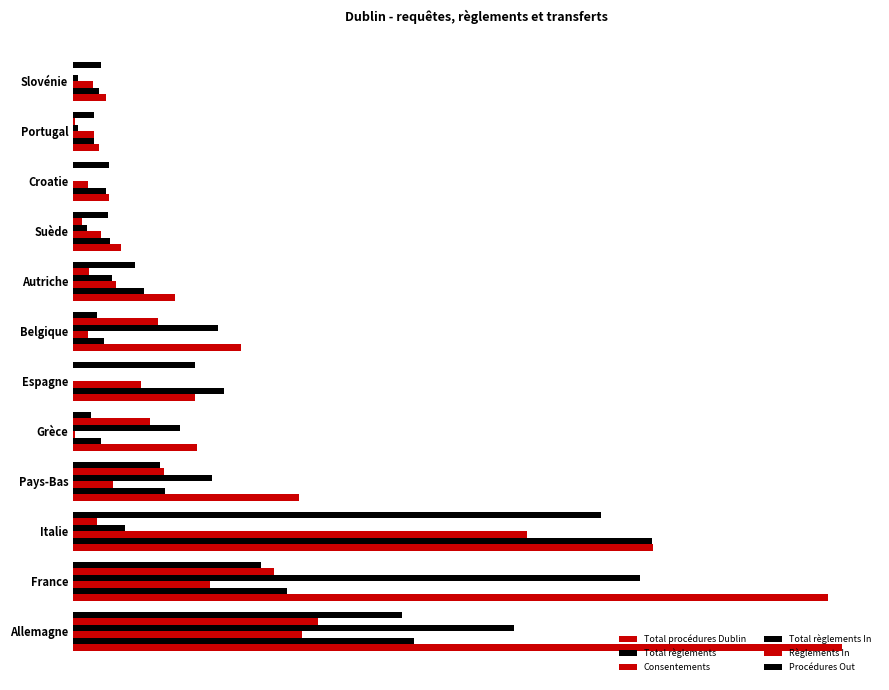

Which series has the widest spread of values?

Total procédures Dublin